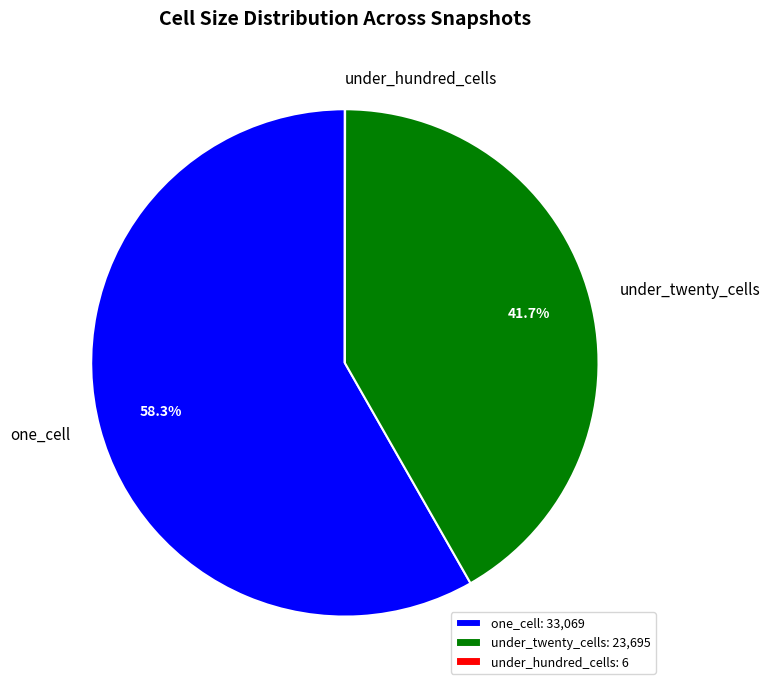

Is there any slice that represents more than half of the pie?

Yes